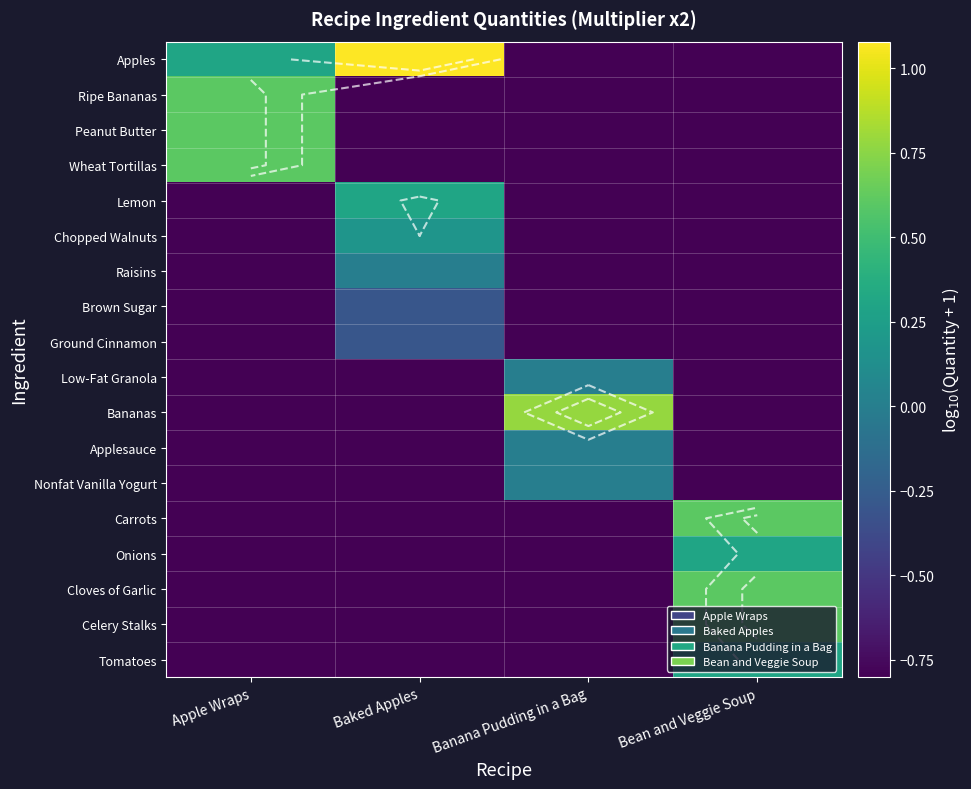

What is the minimum value for Applesauce?

-0.8